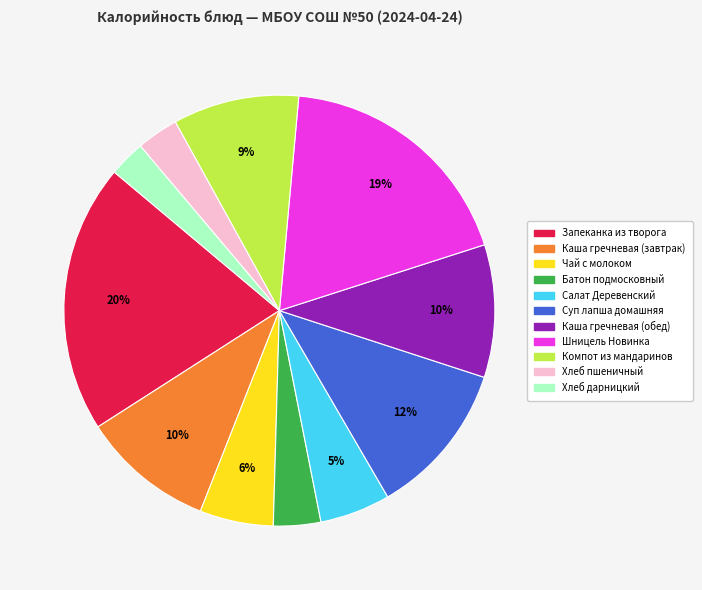

Is there a majority slice in this chart?

No